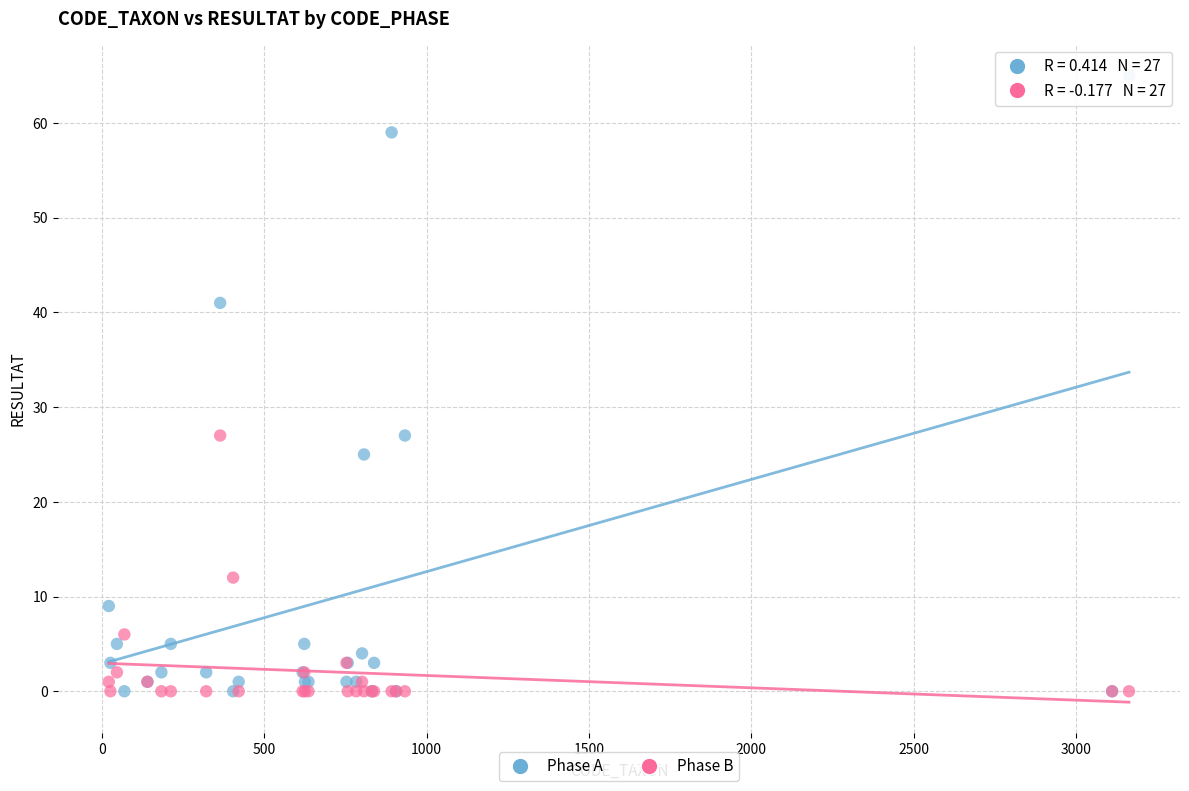

In the Phase B series, what Y value is closest to 13?

12